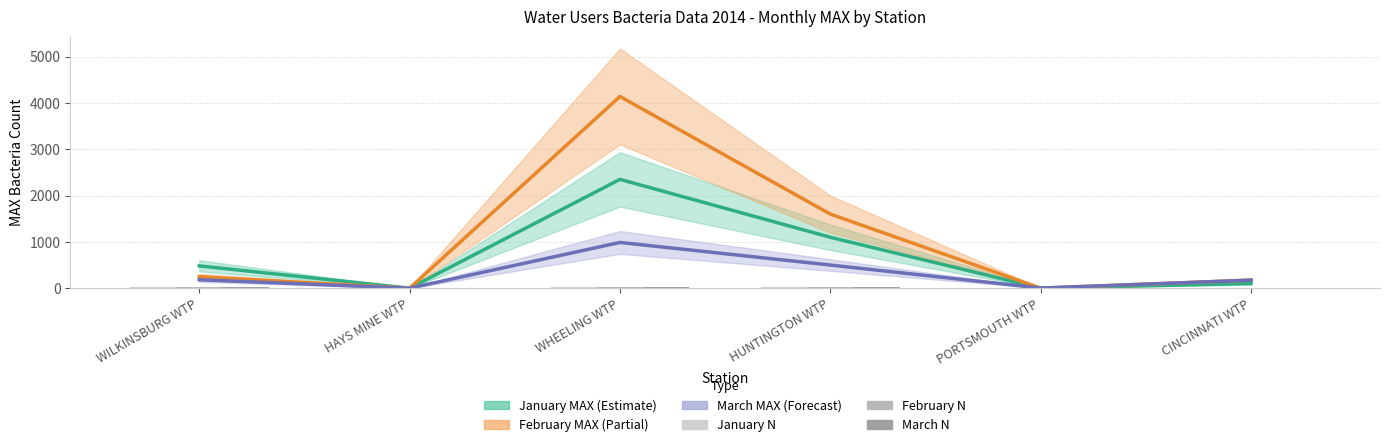

List the series in order of their peak value, highest first.

February MAX, January MAX, March MAX, January N, March N, February N